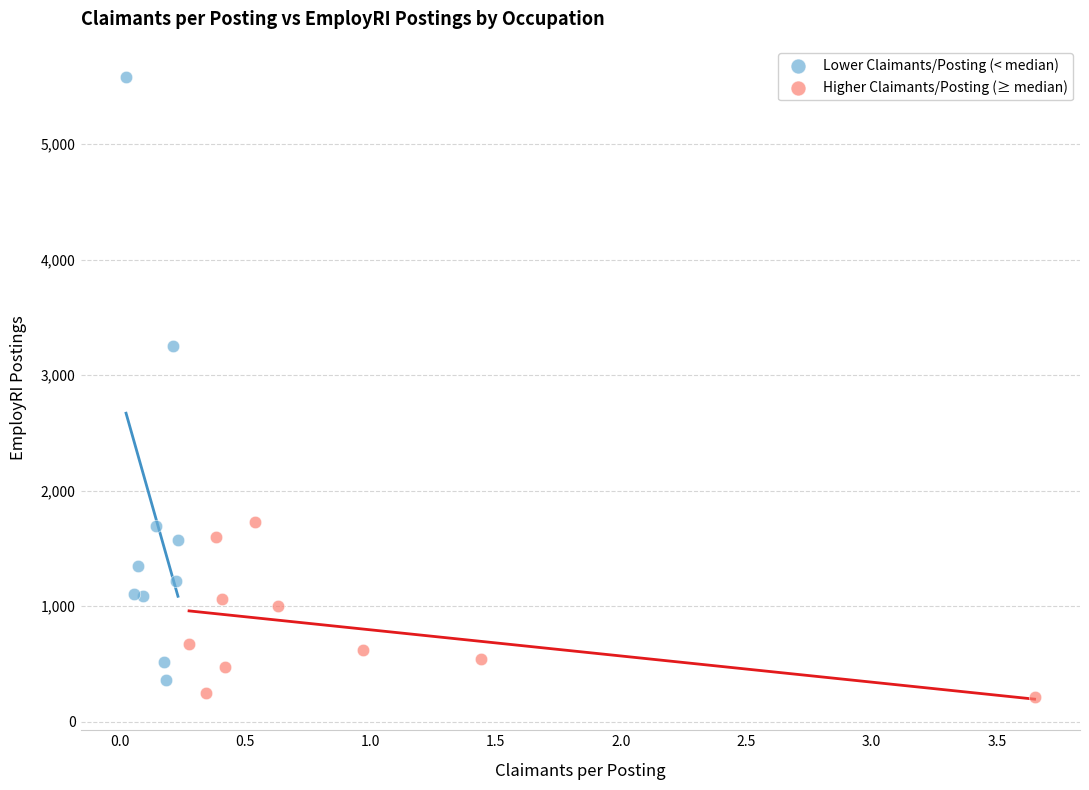

Which series has the largest Y range (max minus min)?

Lower Claimants/Posting (< median)